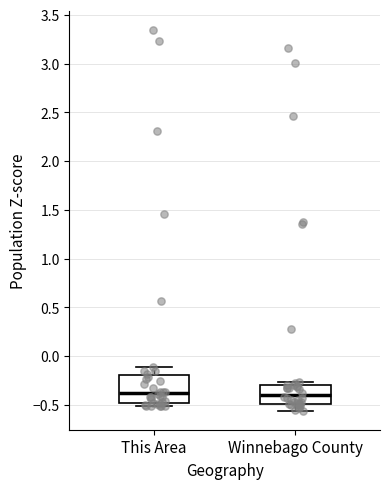

Reading left to right, transcribe this box plot: for each box, give where its median line is, the range the box spans, and where its two whiskers end, as read against the y-axis. The values are not printed on the chart, so give them approximately, as read against the axis.

This Area: median -0.40, box -0.50 to -0.20, whiskers -0.50 (just below the box's lower edge) to -0.10
Winnebago County: median -0.40, box -0.50 to -0.30, whiskers -0.55 to -0.25